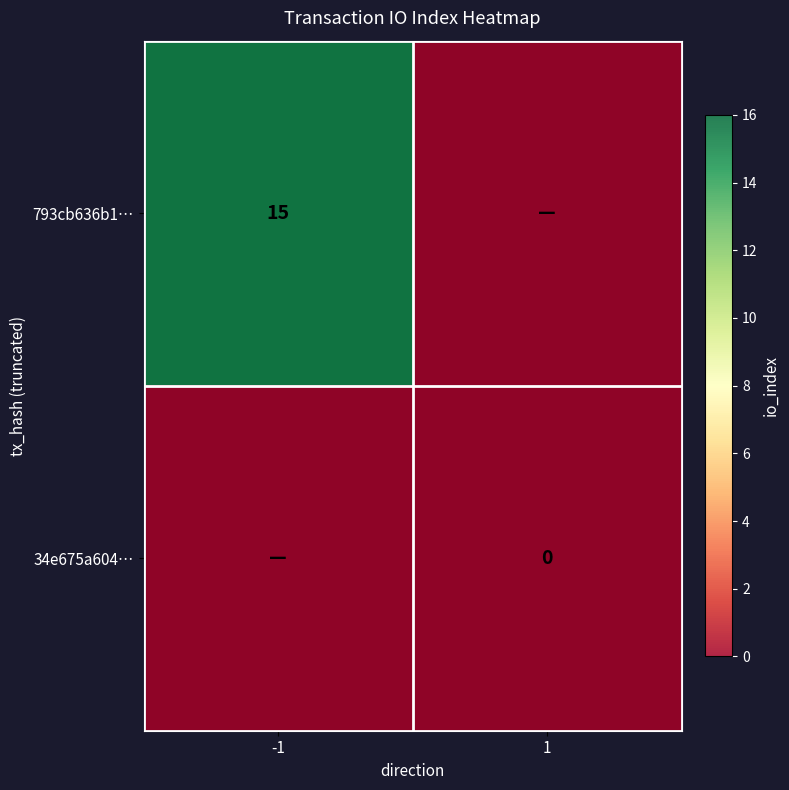

How many categories are shown in the chart?

2